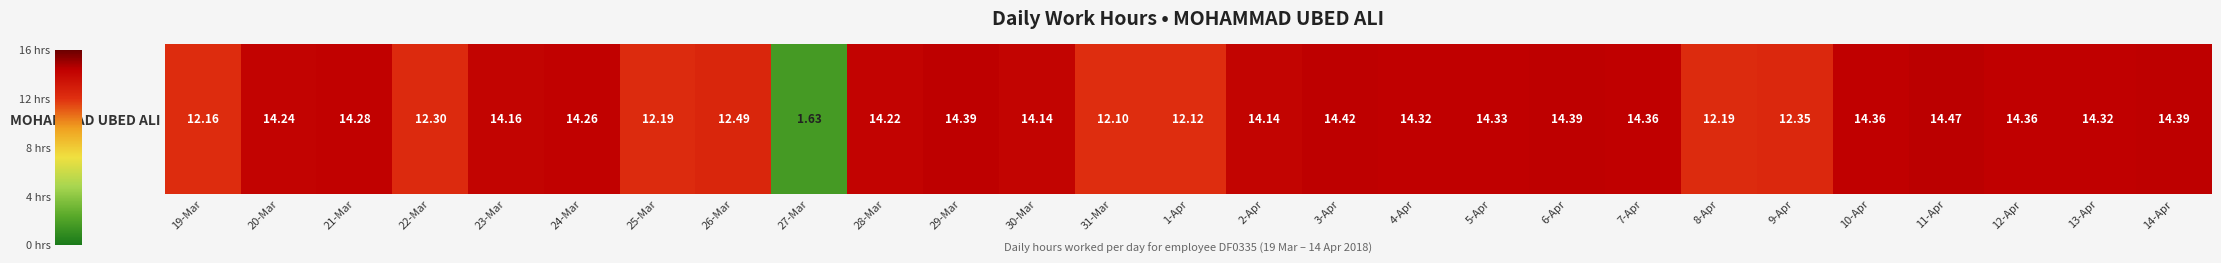

Which label corresponds to the smallest value in the chart?

27-Mar